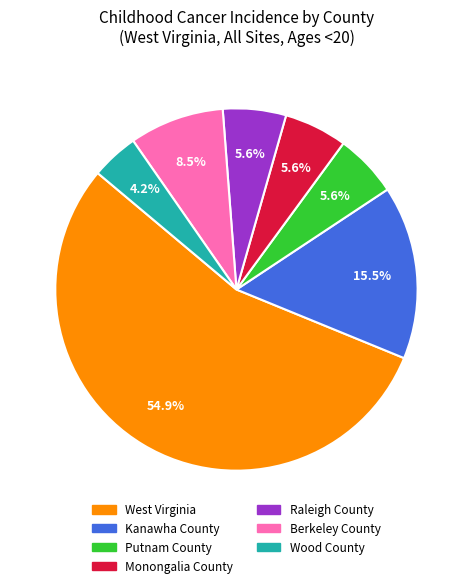

To the nearest percent, what is the combined percentage of Wood County and Berkeley County?

13%